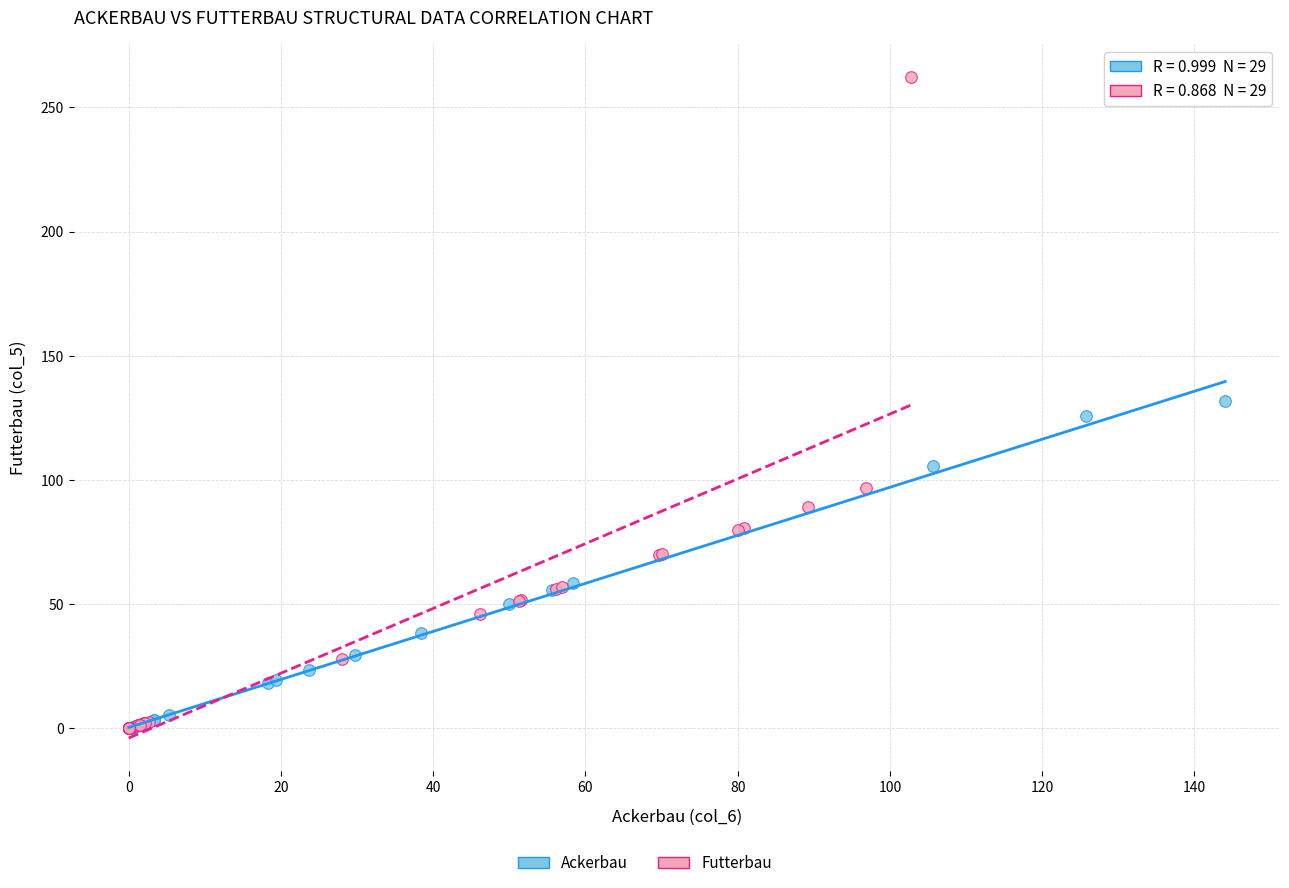

Which series has the widest spread of Y values?

Futterbau